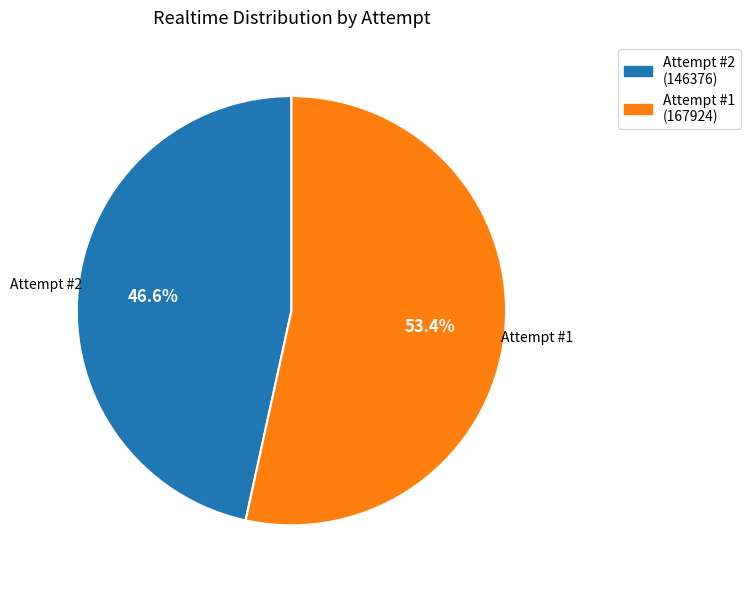

Is there a majority slice in this chart?

Yes